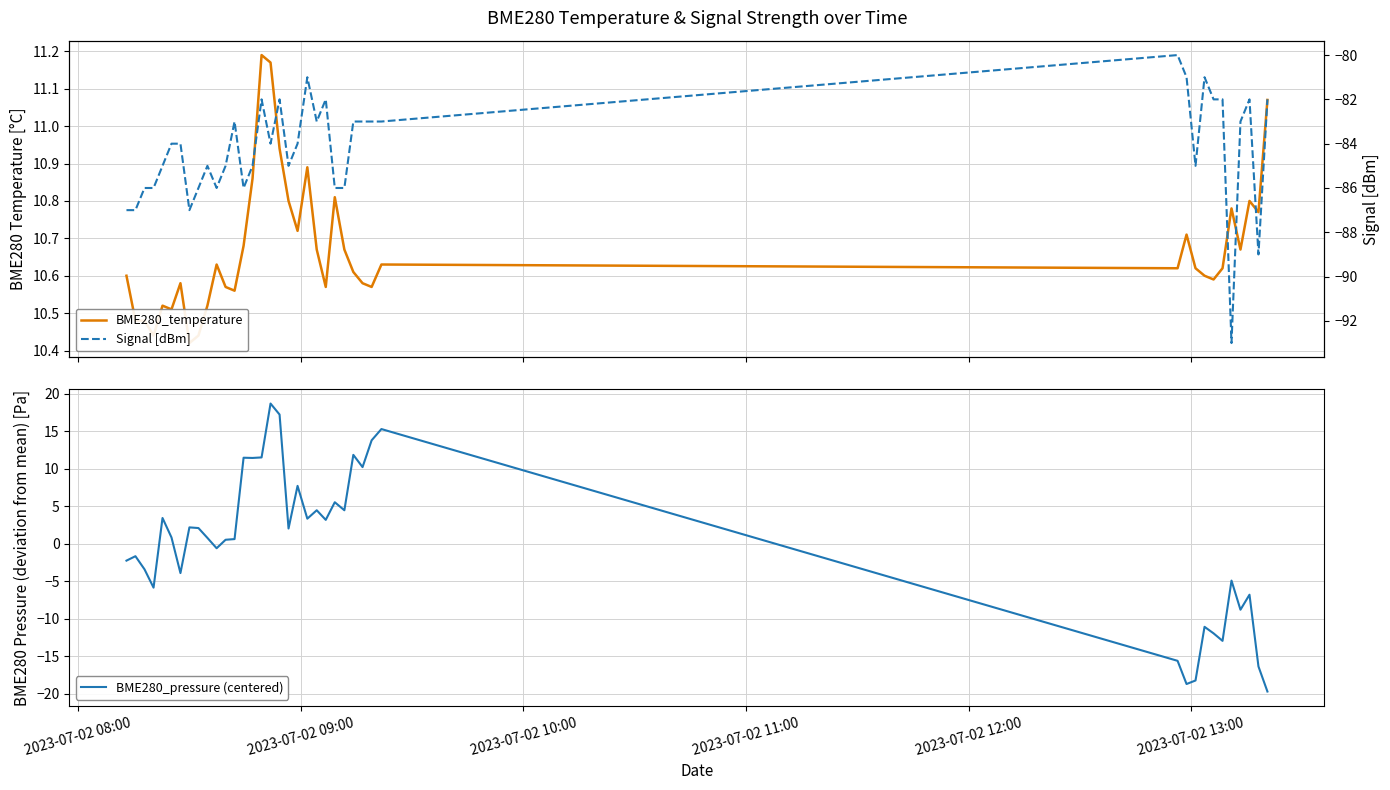

What is the minimum value shown in the chart?

-93.0